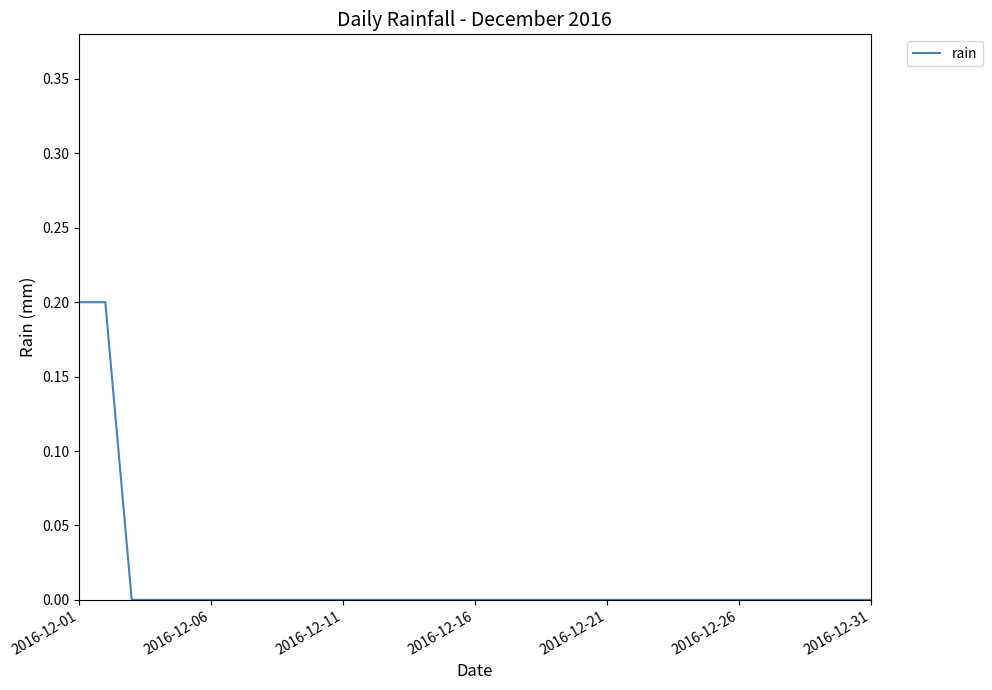

Reading right to left, transcribe all the data shown in this chart.

0.0	0.0	0.0	0.0	0.0	0.0	0.0	0.0	0.0	0.0	0.0	0.0	0.0	0.0	0.0	0.0	0.0	0.0	0.0	0.0	0.0	0.0	0.0	0.0	0.0	0.0	0.0	0.0	0.0	0.2	0.2